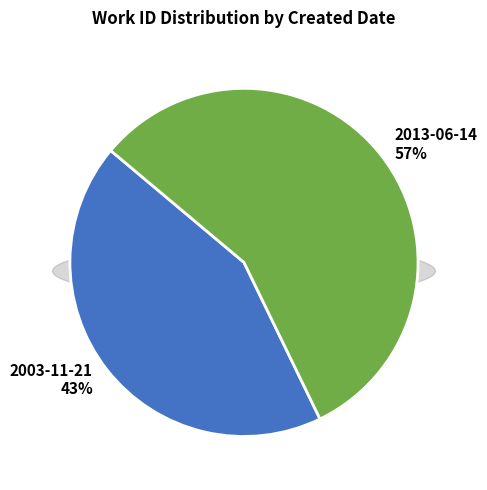

Is there a majority slice in this chart?

Yes